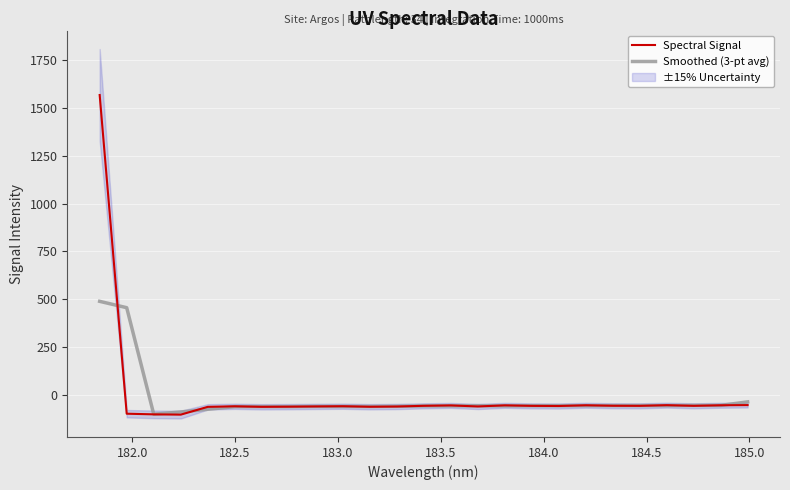

What is the label of the 24th point from the right?

182.0